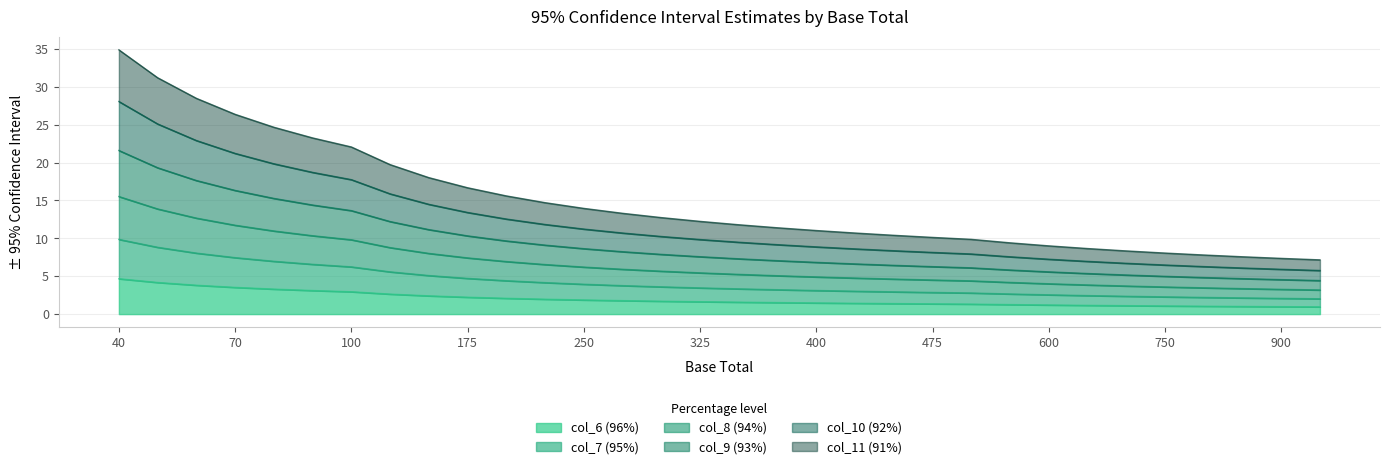

Which series has the largest total across all categories?

col_11 (91%)